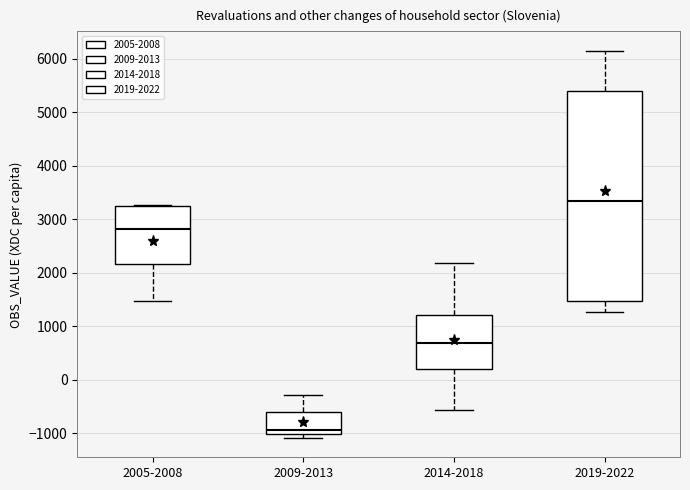

Reading left to right, transcribe this box plot: for each box, give where its median line is, the range the box spans, and where its two whiskers end, as read against the y-axis. The values are not printed on the chart, so give them approximately, as read against the axis.

2005-2008: median 2800, box 2200 to 3200, whiskers 1500 to 3300
2009-2013: median -900, box -1000 to -600, whiskers -1100 to -300
2014-2018: median 700, box 200 to 1200, whiskers -600 to 2200
2019-2022: median 3300, box 1500 to 5400, whiskers 1300 to 6200